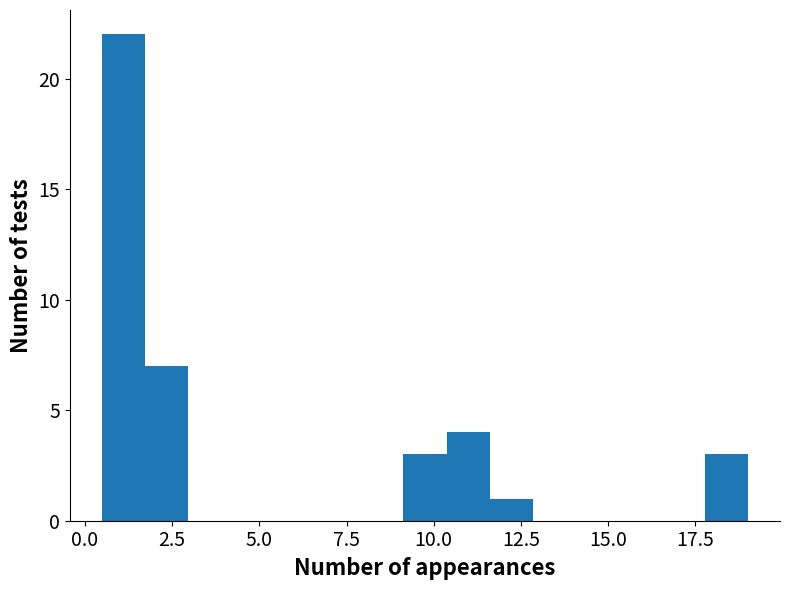

Read against the x-axis, roughly where is the centre of the tallest bar?

1.0